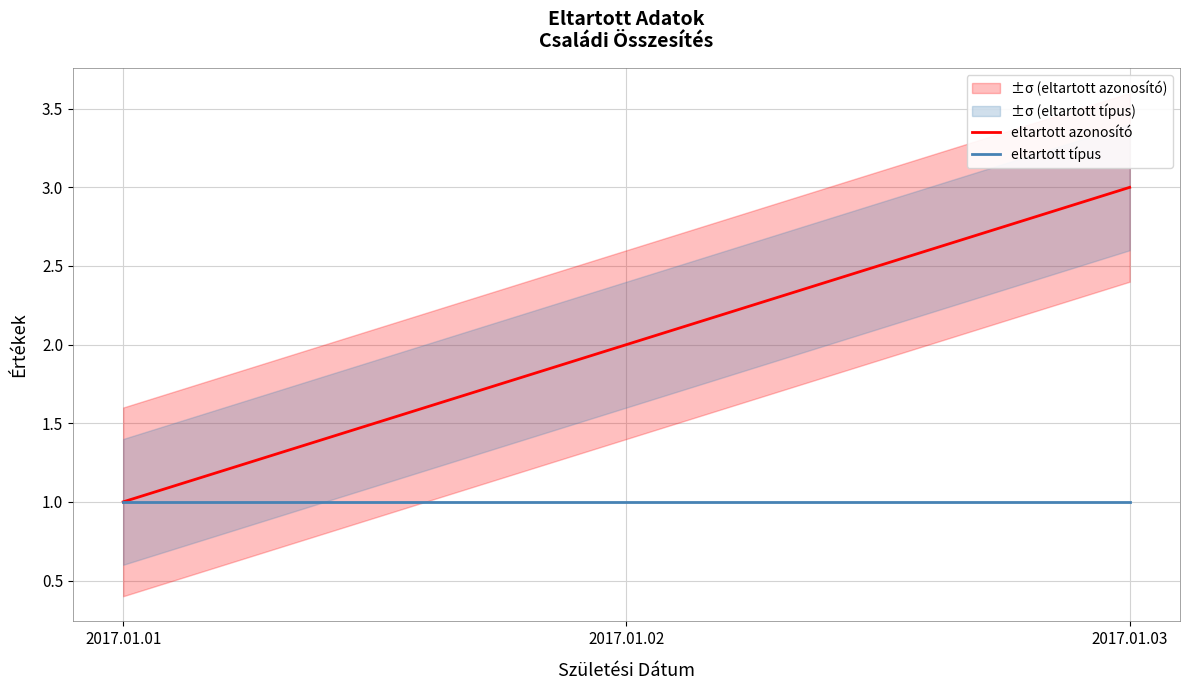

Reading left to right, what are all the values shown in this chart?

eltartott azonosító: 2017.01.01=1	2017.01.02=2	2017.01.03=3
eltartott típus: 2017.01.01=1	2017.01.02=1	2017.01.03=1